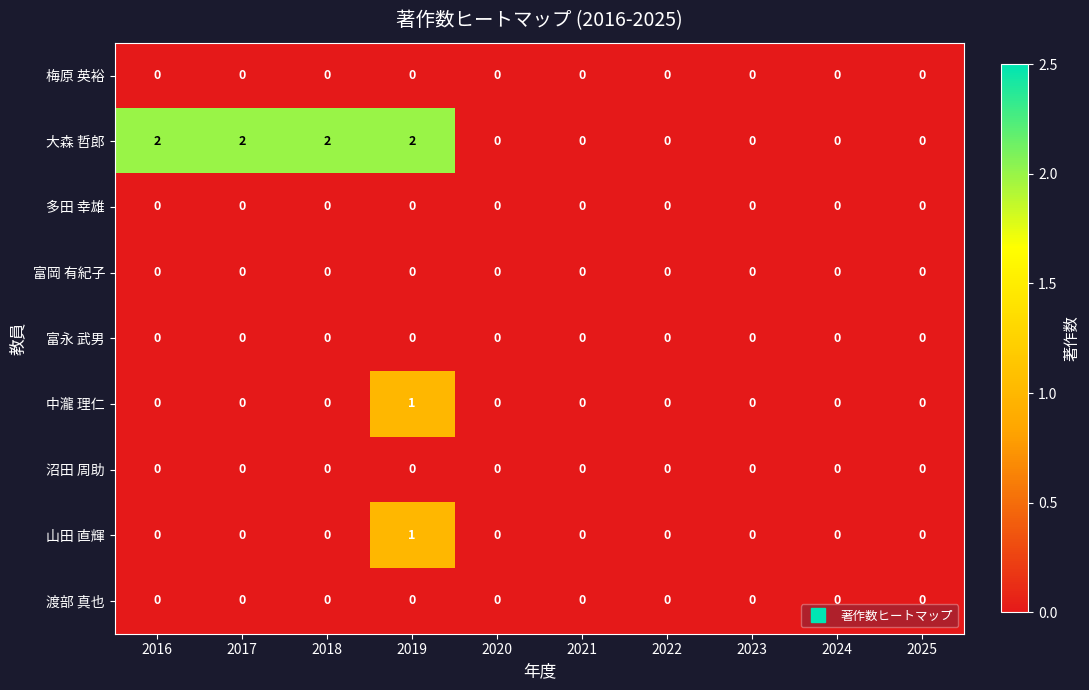

The 渡部 真也 series shows 0 at 2024. True or false?

True